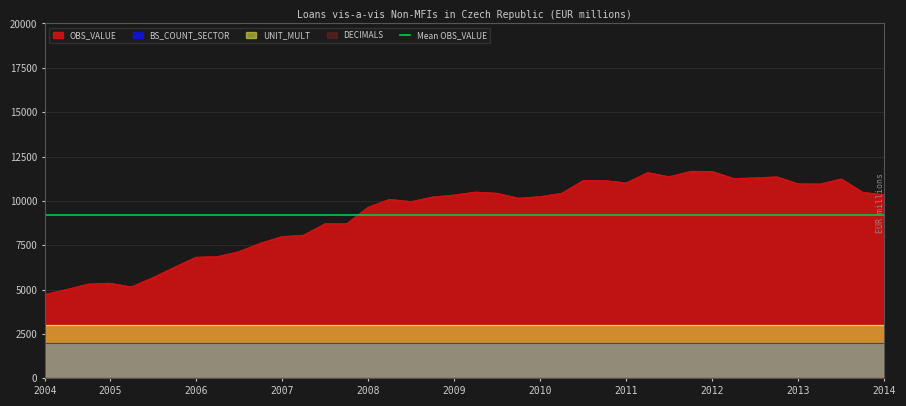

True or false: BS_COUNT_SECTOR and OBS_VALUE cross at least once.

False